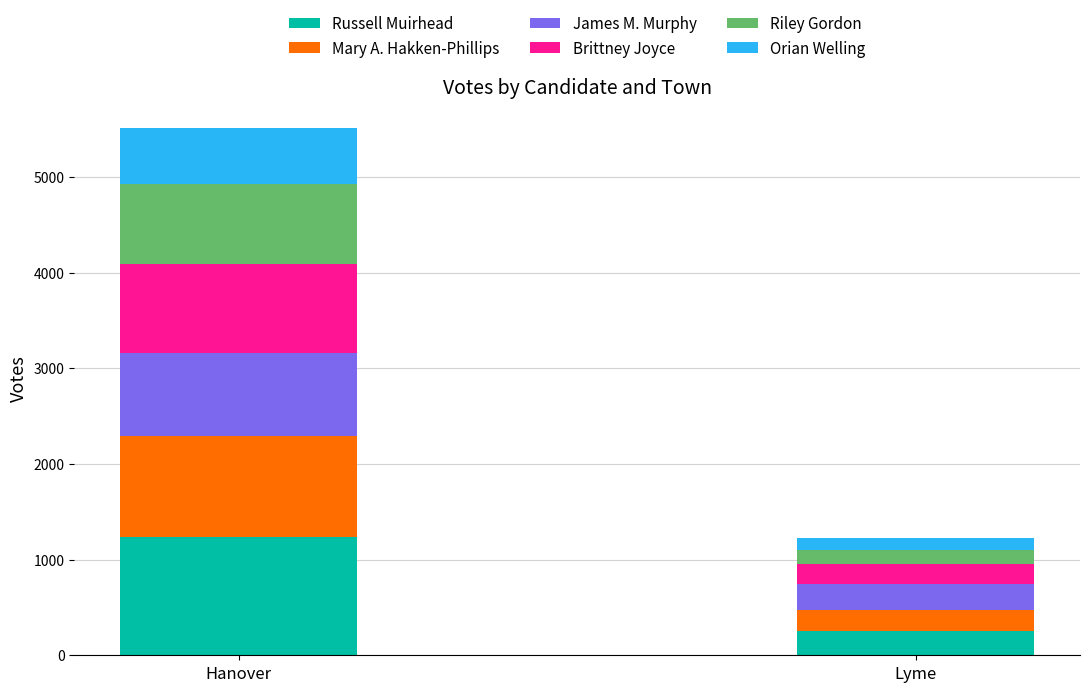

At which label does Russell Muirhead reach its peak?

Hanover